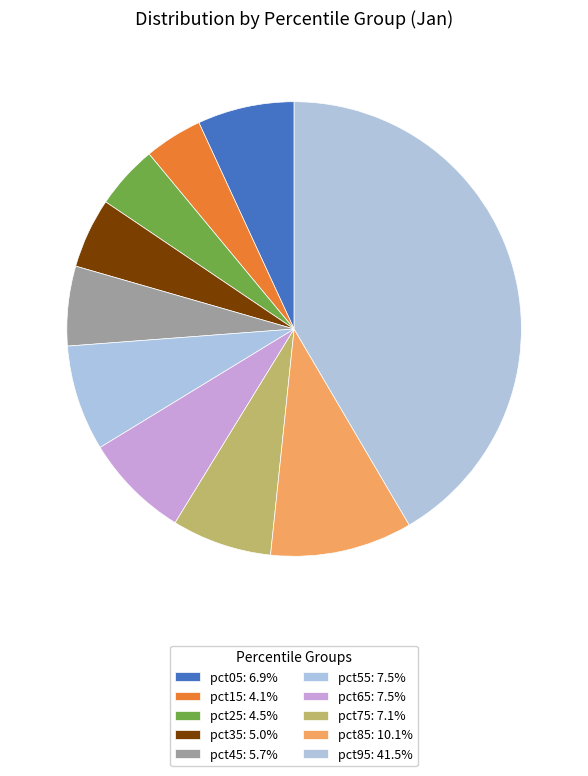

To the nearest percent, what portion does pct85 represent?

10%